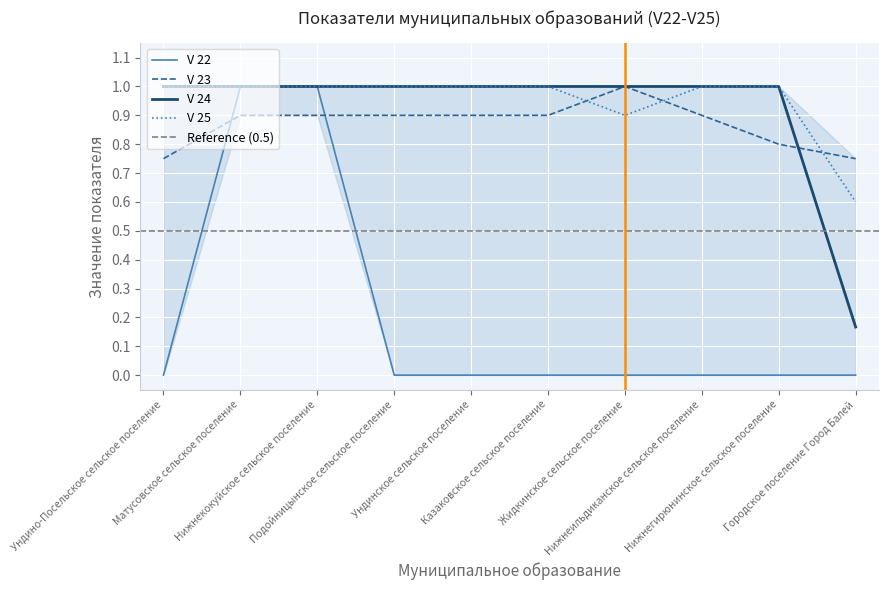

Which series has the largest total across all categories?

V 25